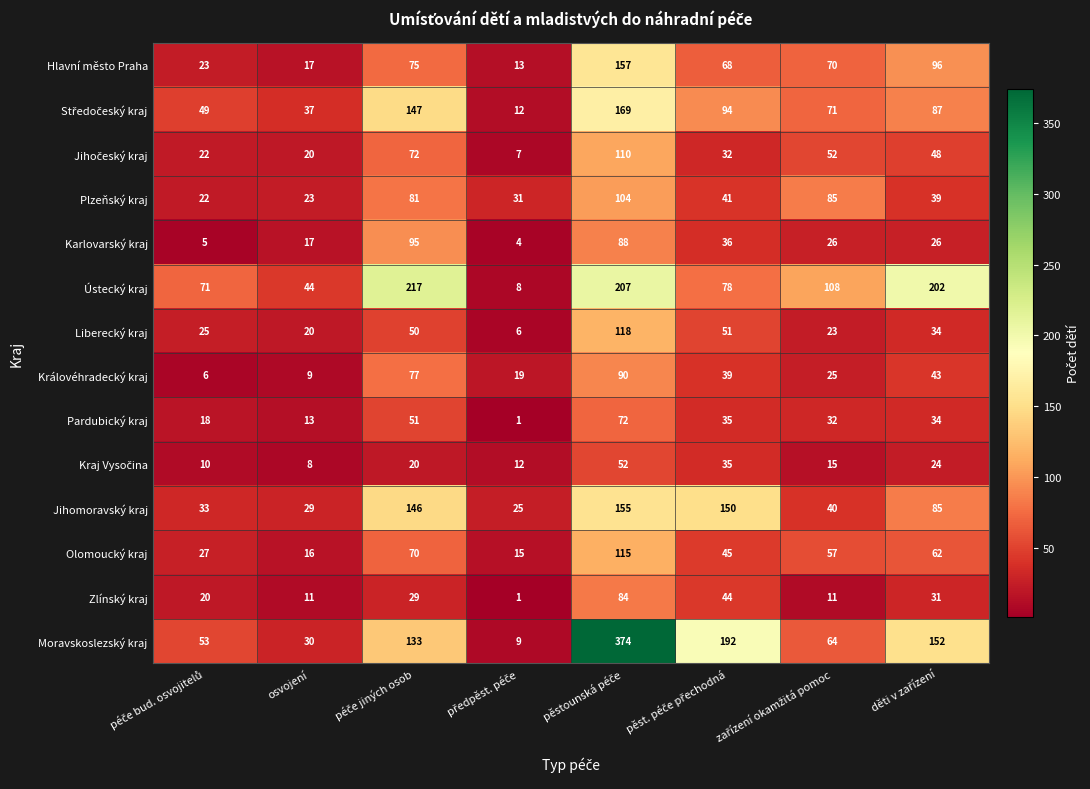

What is the maximum value shown in the chart?

374